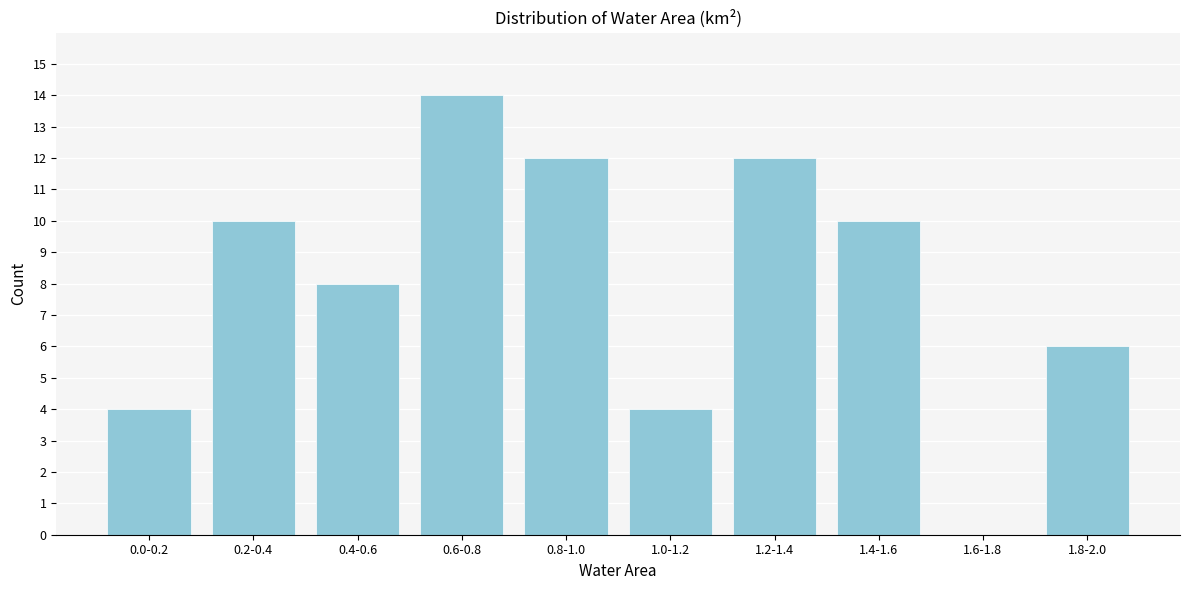

Reading left to right, extract all data points from this chart.

0.0-0.2=4	0.2-0.4=10	0.4-0.6=8	0.6-0.8=14	0.8-1.0=12	1.0-1.2=4	1.2-1.4=12	1.4-1.6=10	1.6-1.8=0	1.8-2.0=6